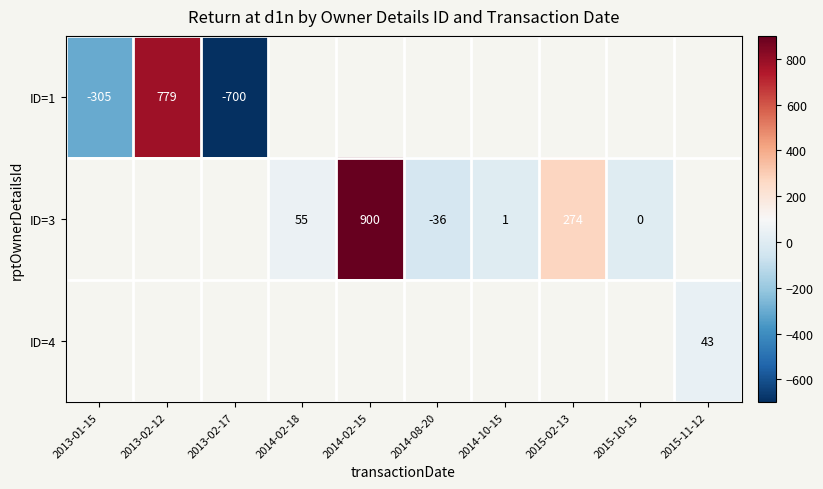

True or false: ID=4 has a value of 73 at 2015-11-12.

False